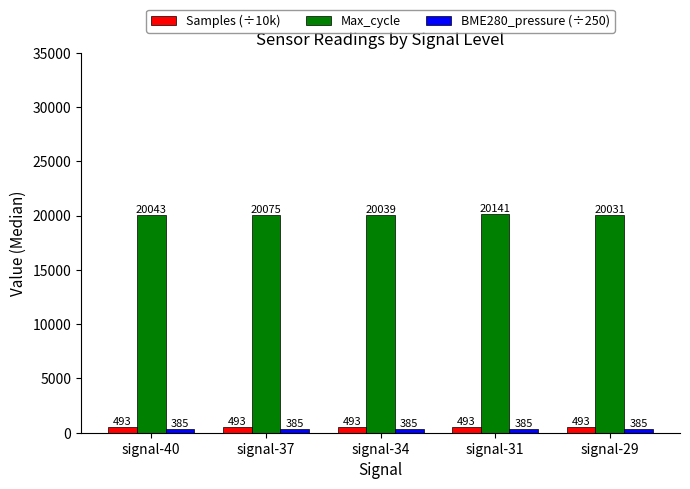

At which category does the chart reach its peak across all series?

signal-31